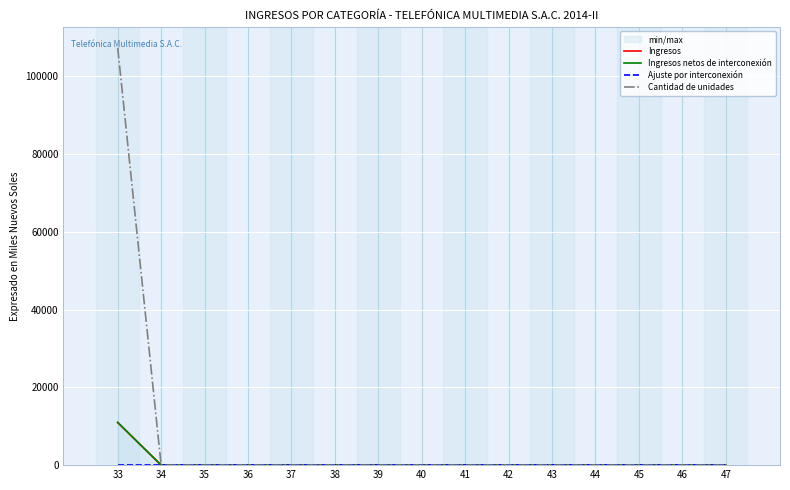

At how many categories does at least one series exceed 82017?

1